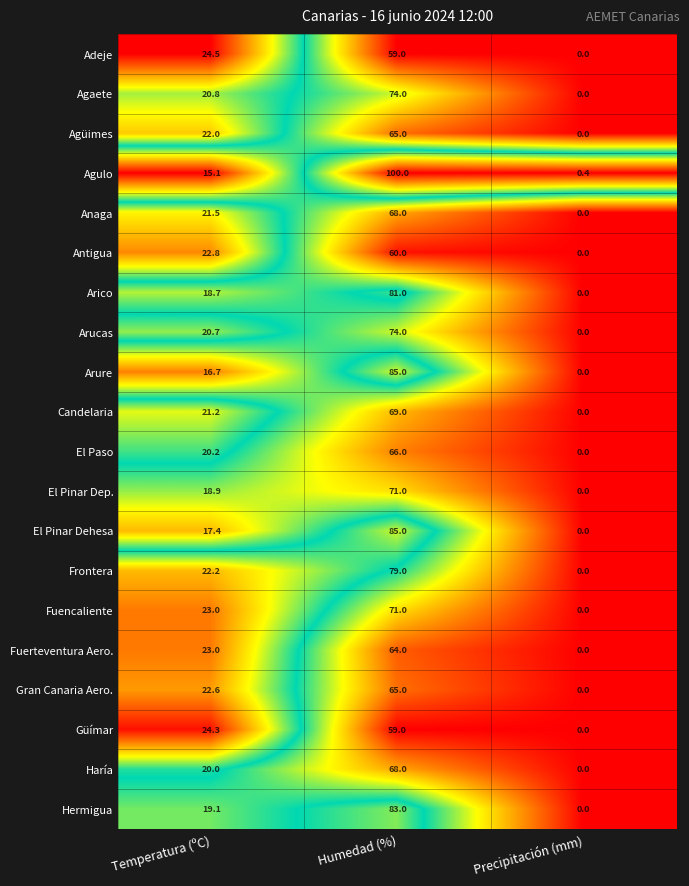

How many values in the Arucas series are below 20?

1